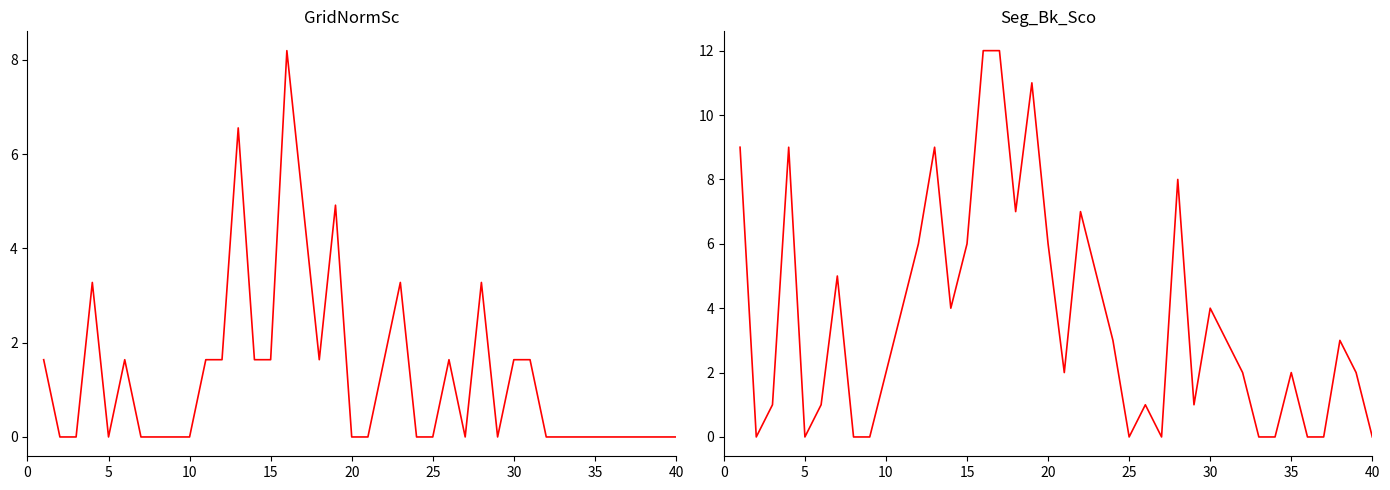

Which category has the lowest value in the Seg_Bk_Sco series?

5